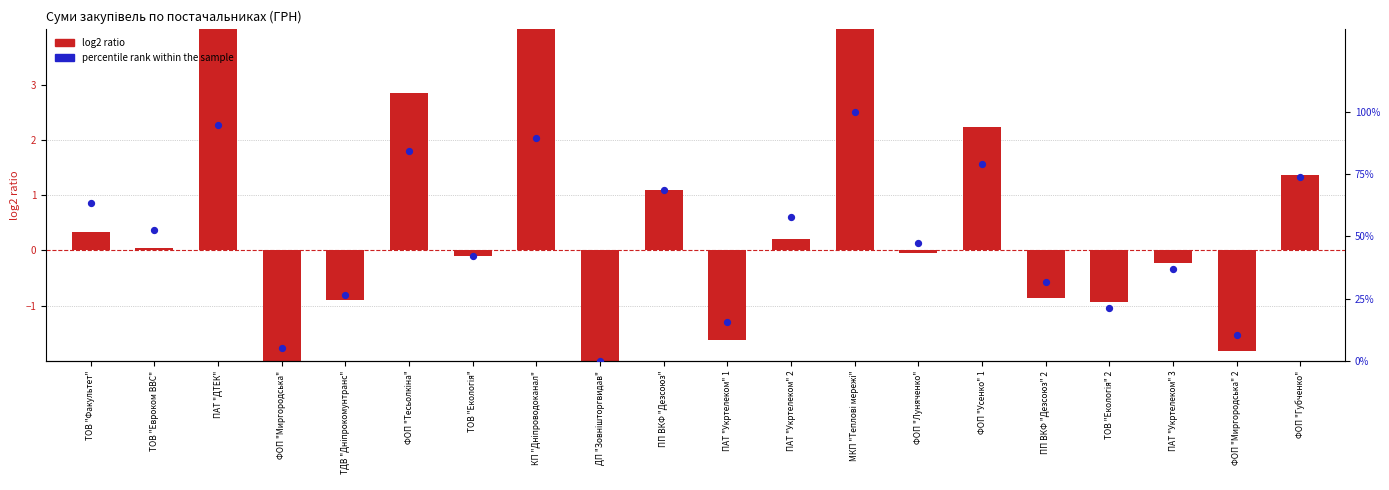

What is the total value across all series at ФОП "Миргородська"?

2.6